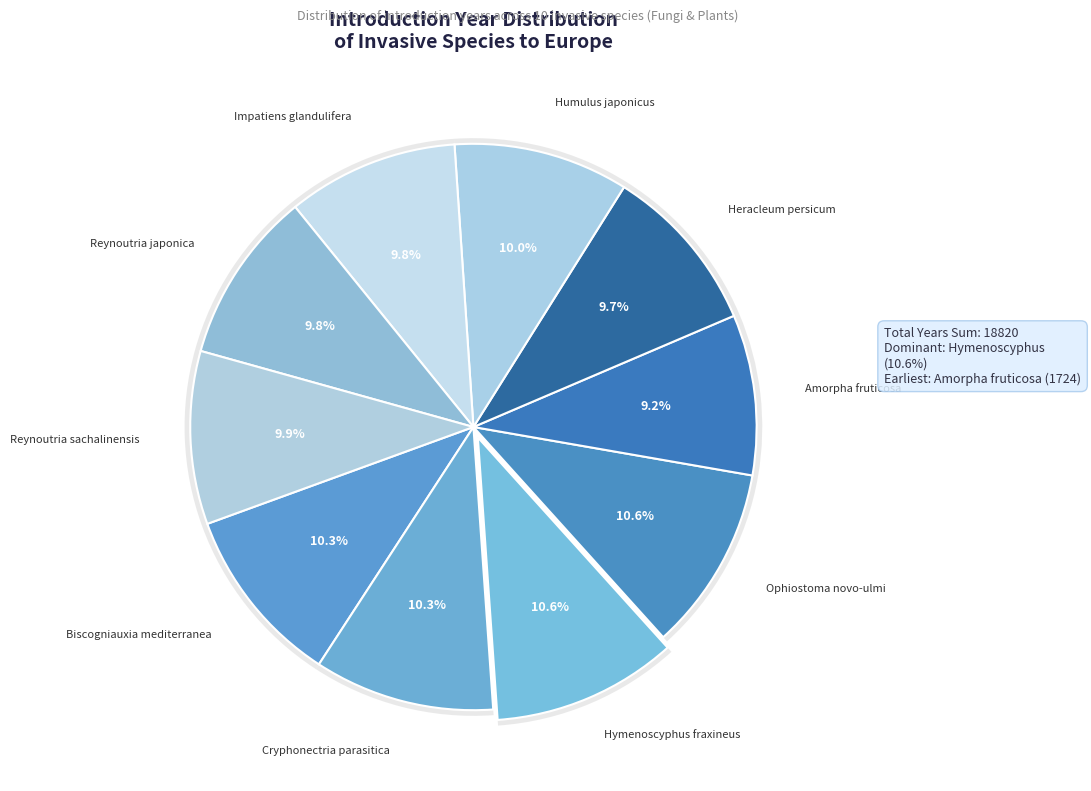

Is it true that Impatiens glandulifera is 1% of the pie?

False